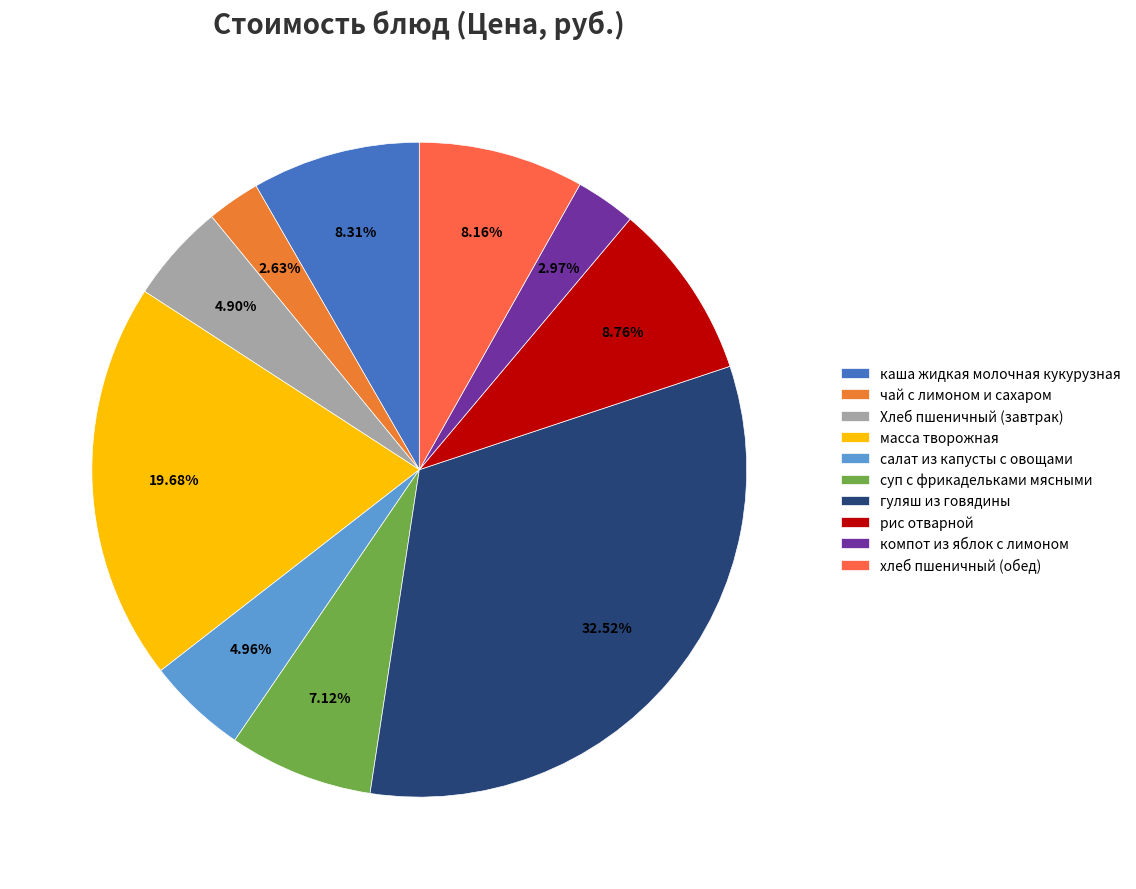

What percentage is the каша жидкая молочная кукурузная slice, to the nearest percent?

8%